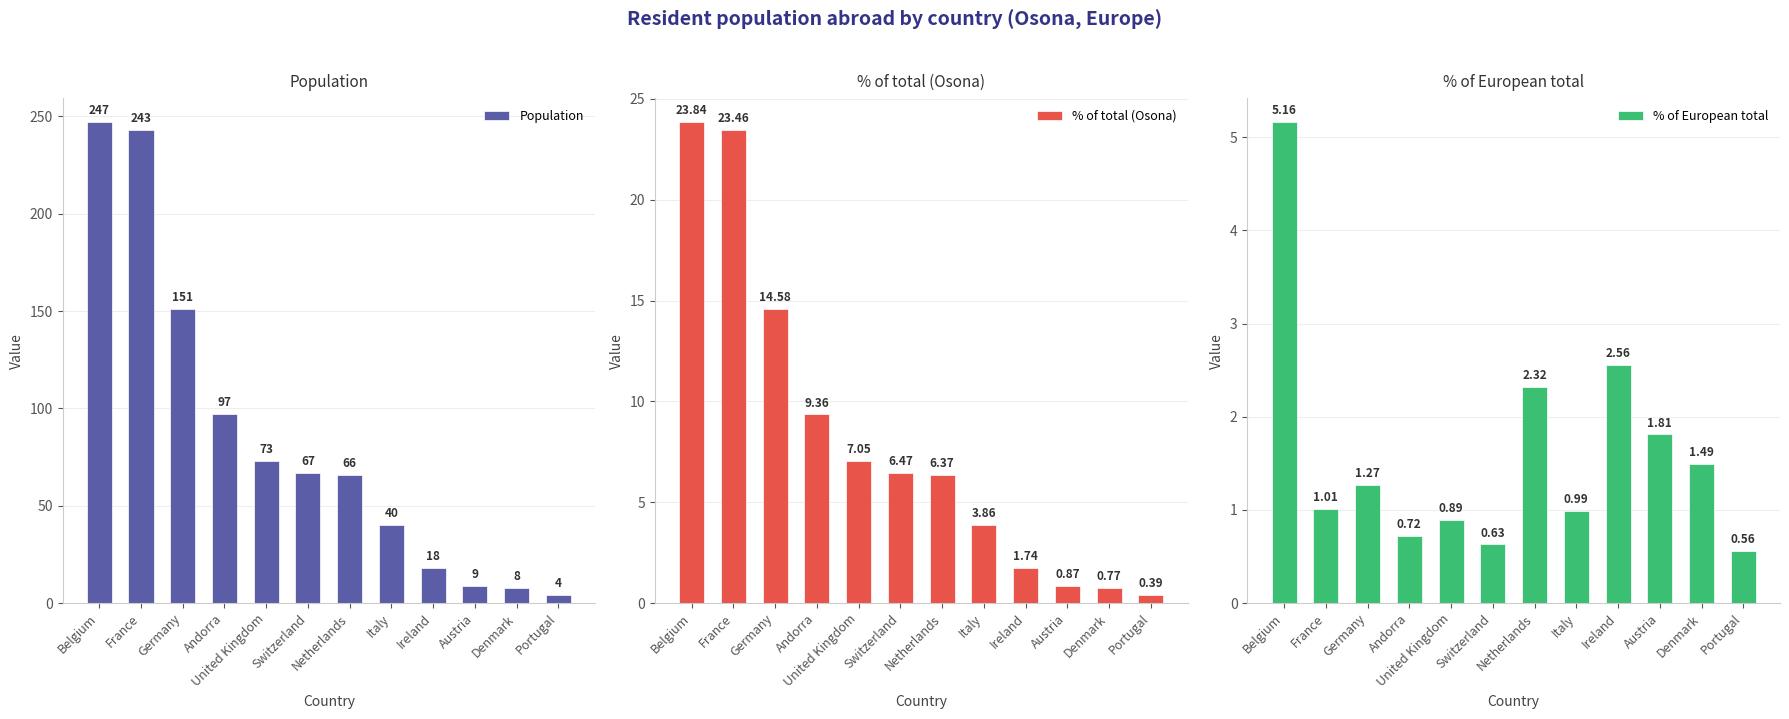

Is it true that Population equals 2.4 at Portugal?

False